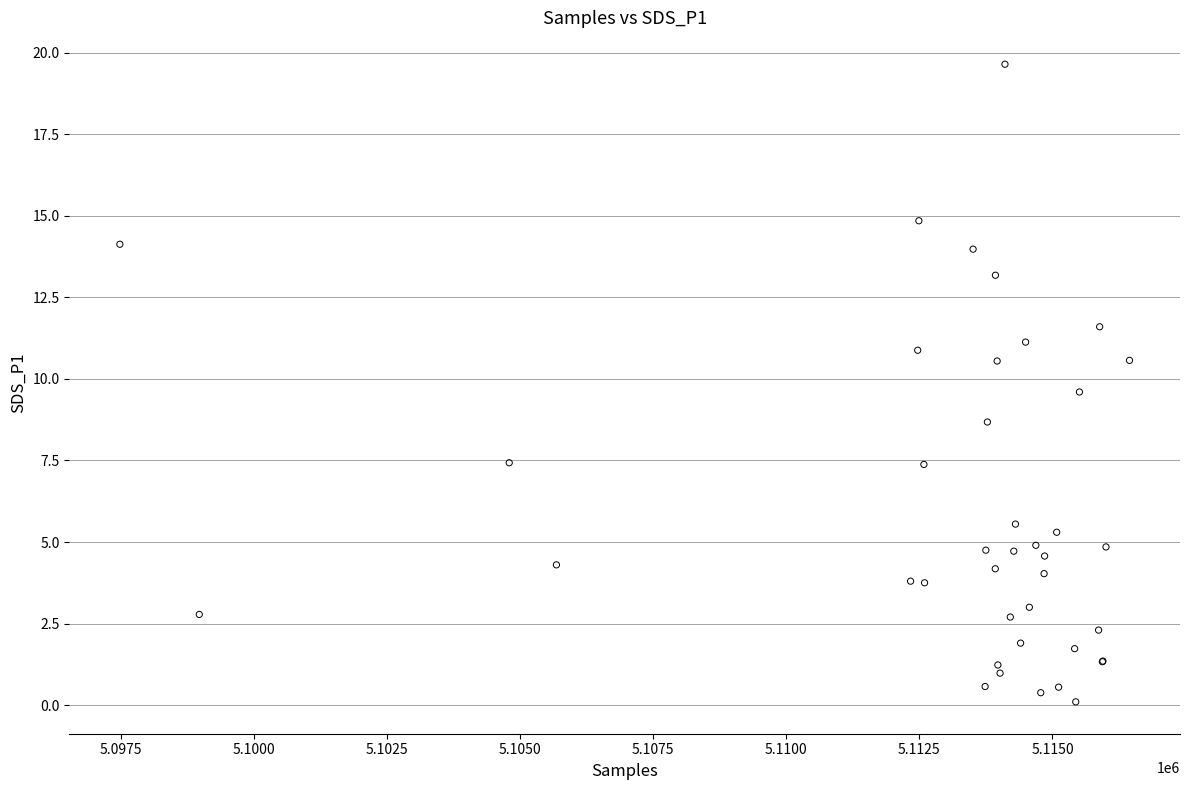

What Y value in the scatter plot is closest to 9?

8.7